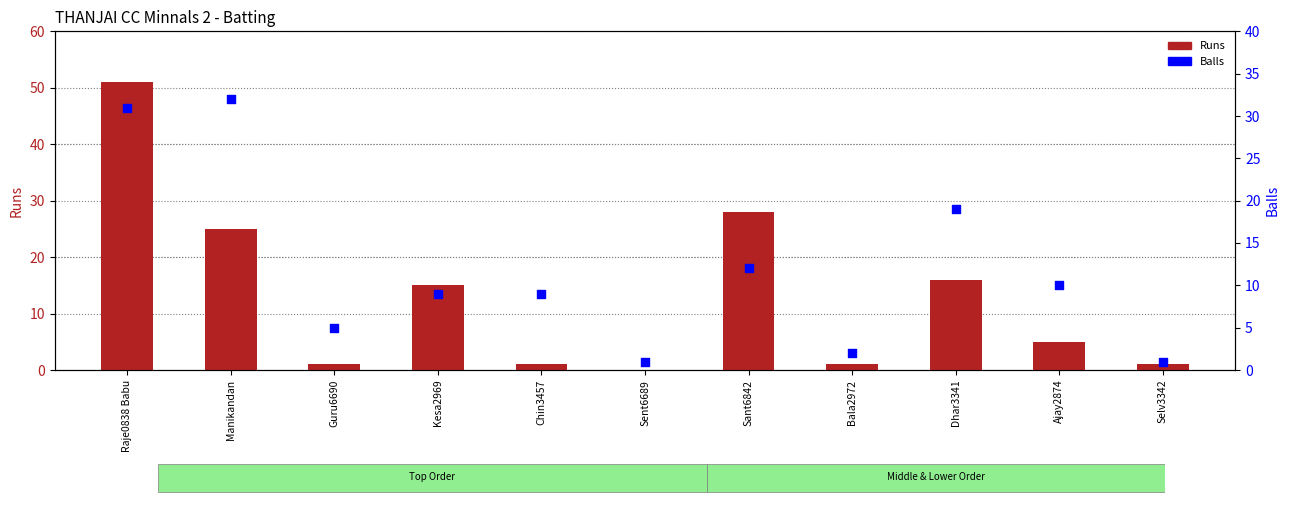

At which category is the sum across all series the highest?

Raje0838 Babu